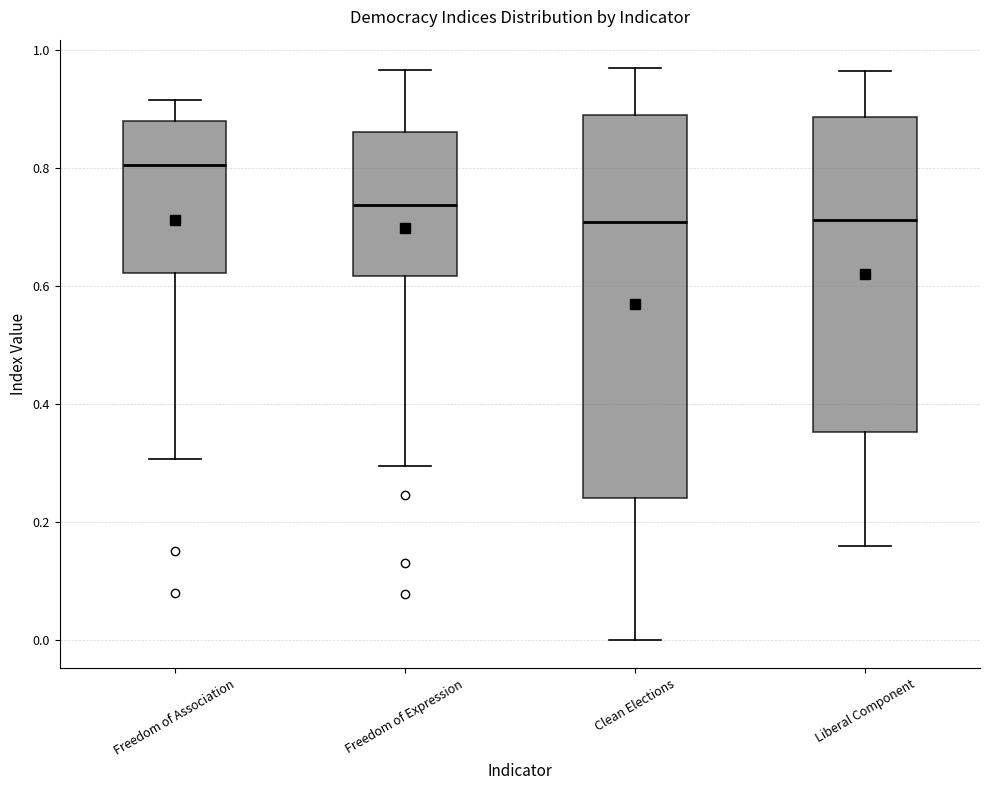

Reading left to right, transcribe this box plot: for each box, give where its median line is, the range the box spans, and where its two whiskers end, as read against the y-axis. The values are not printed on the chart, so give them approximately, as read against the axis.

Freedom of Association: median 0.80, box 0.62 to 0.88, whiskers 0.30 to 0.92
Freedom of Expression: median 0.74, box 0.62 to 0.86, whiskers 0.30 to 0.96
Clean Elections: median 0.70, box 0.24 to 0.88, whiskers 0.00 to 0.96
Liberal Component: median 0.72, box 0.36 to 0.88, whiskers 0.16 to 0.96